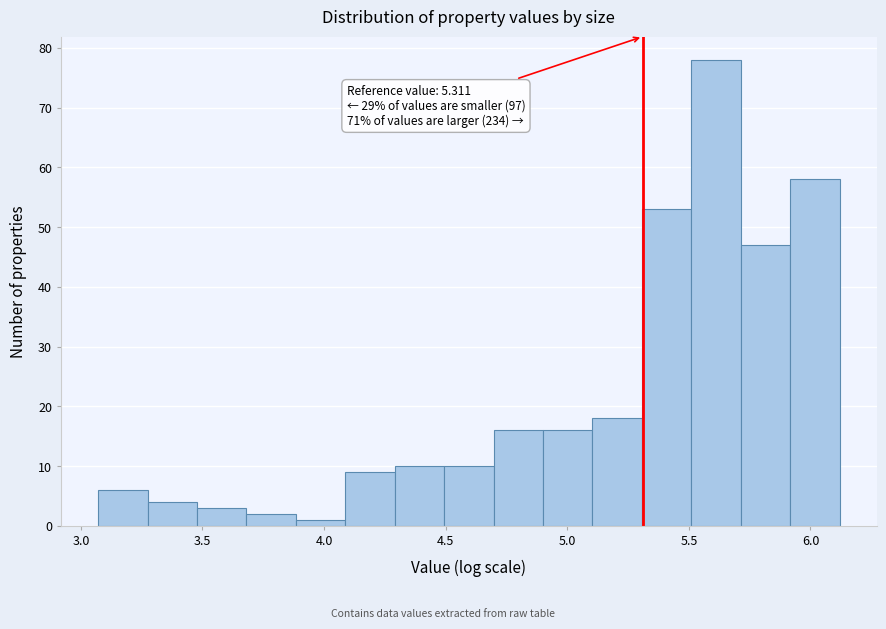

Which range on the x-axis has the tallest bar?

5.50 to 5.70